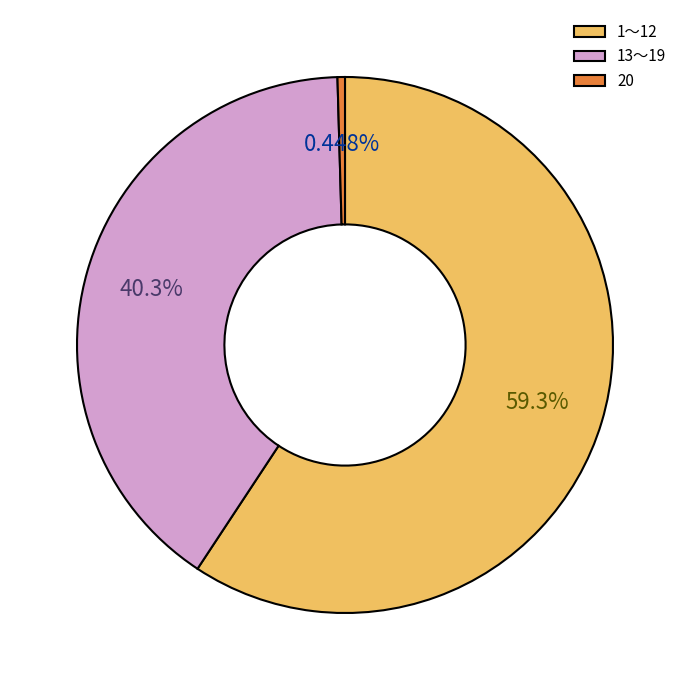

Do 20 and 13～19 together represent more than half of the pie?

No